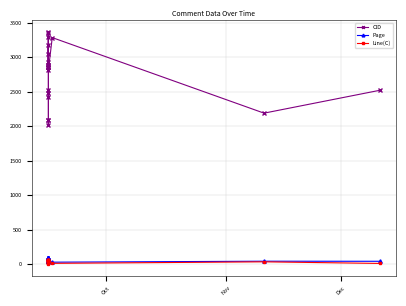

Reading left to right, list all the values displayed in this chart.

CID: 2861	2012	2086	2087	2416	2482	2523	3180	2858	3370	2862	2882	2883	2932	3043	3291	3348	2819	3284	2188	2519
Page: 89	39	89	89	89	89	89	39	89	40	89	89	89	39	39	38	40	39	26	40	39
Line(C): 49	52	45	54	54	10	10	45	30	21	54	54	0	45	57	54	21	58	9	31	8